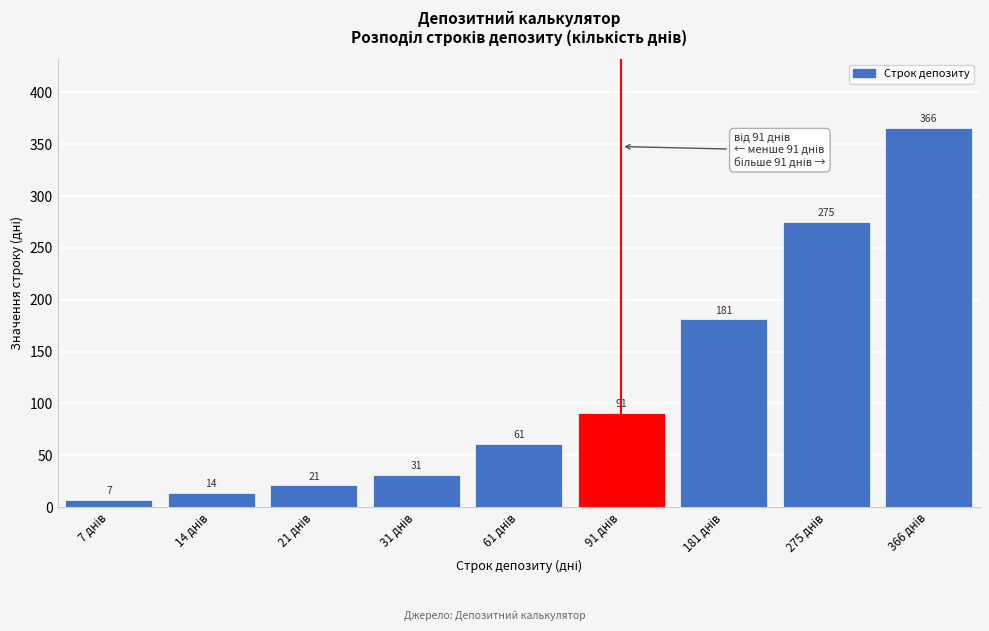

Reading left to right, list all the values displayed in this chart.

7	14	21	31	61	91	181	275	366